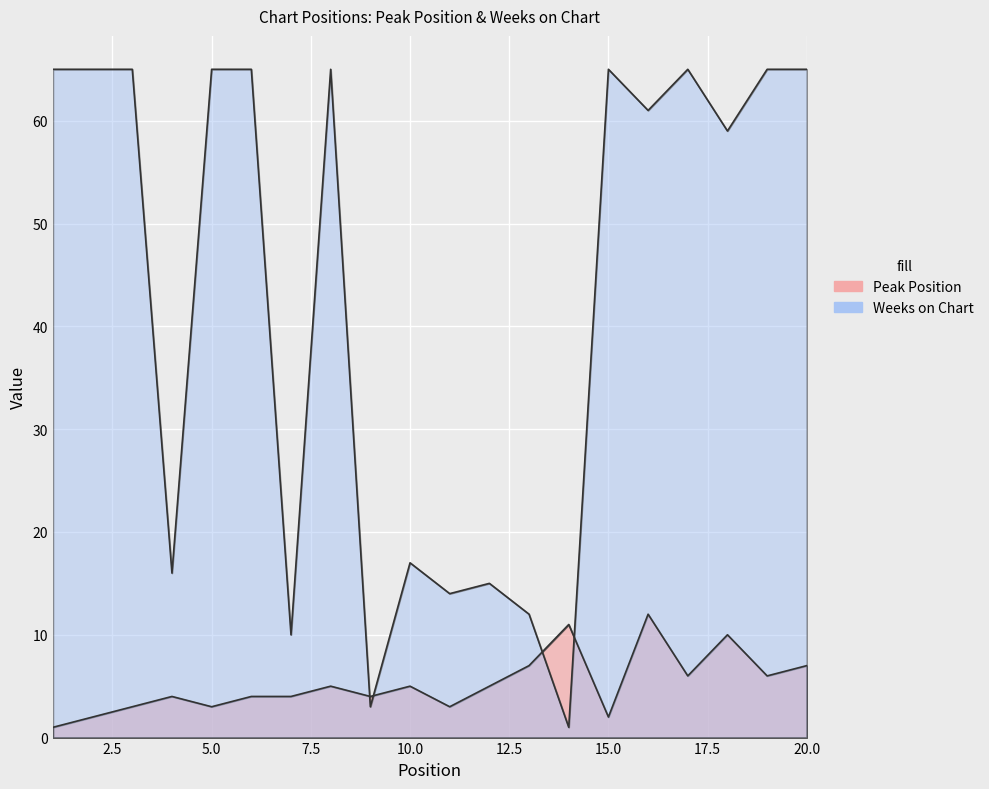

Is the value of Peak Position at 15 greater than the value of Weeks on Chart at 2?

No